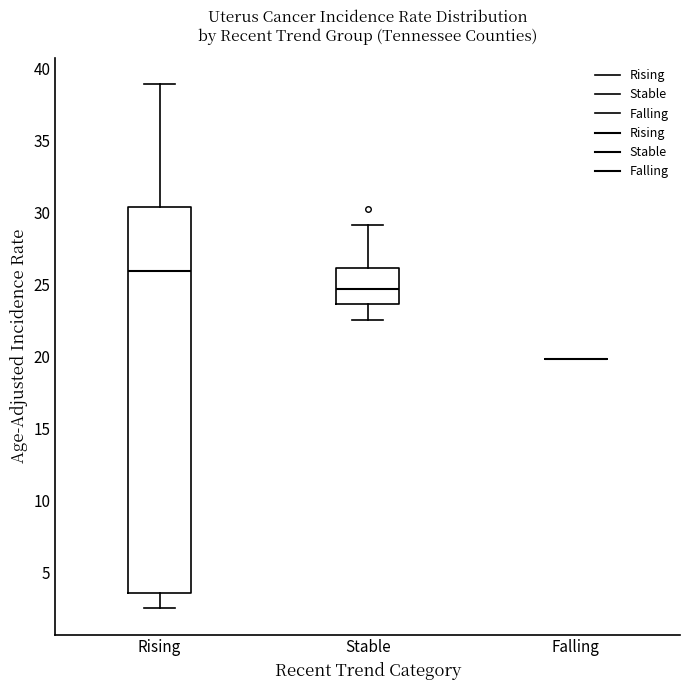

Where does the lower whisker of the box for Rising end on the y-axis? The values are not printed on the chart, so give them approximately, as read against the axis.

2.5